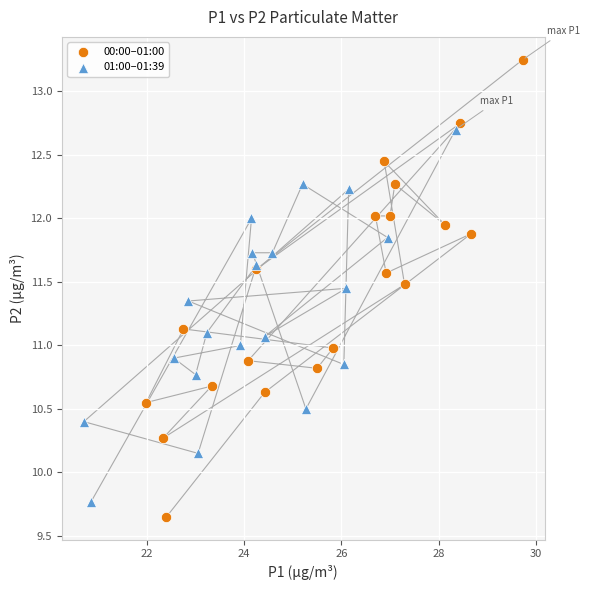

What are all the series names shown in the legend?

00:00–01:00, 01:00–01:39